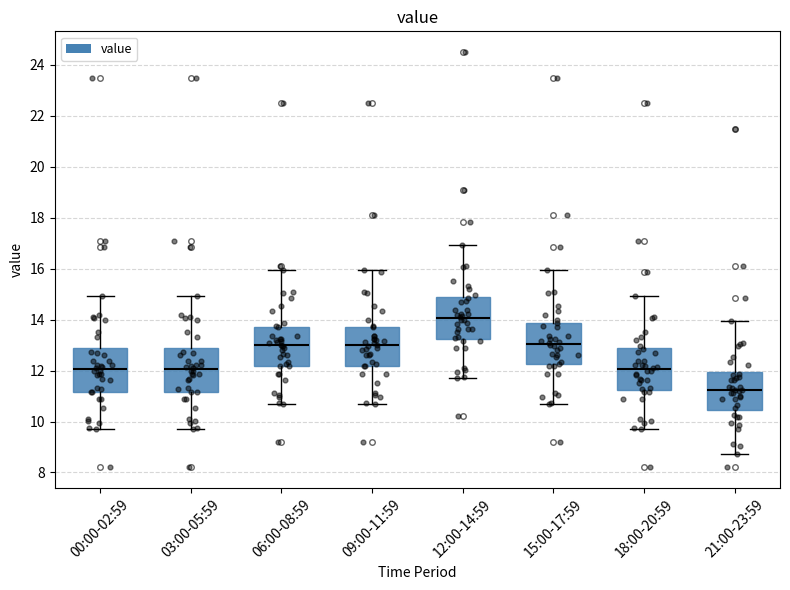

Which box has the lowest median line?

21:00-23:59